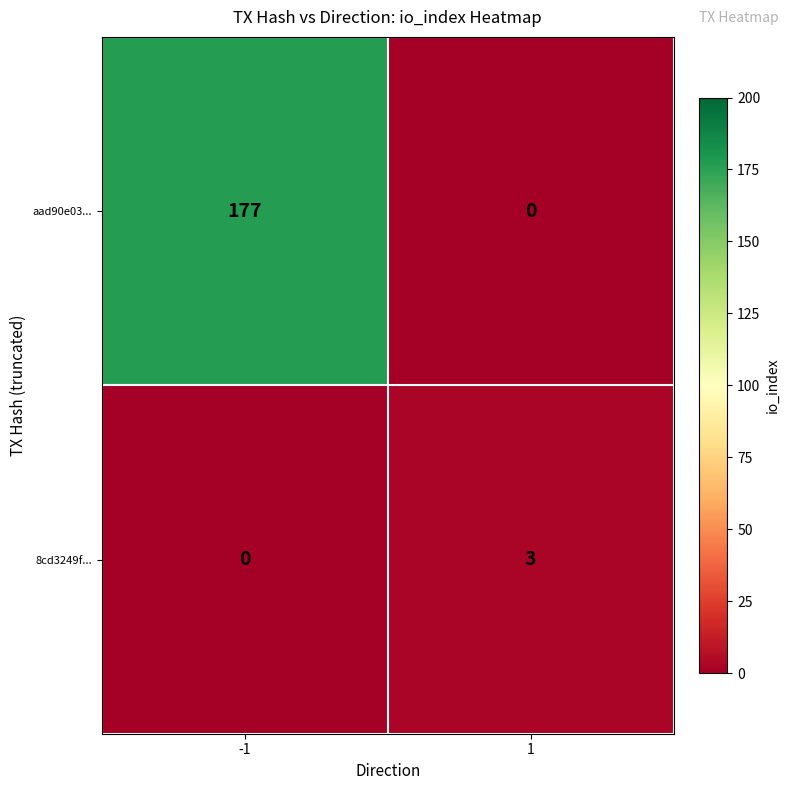

What is the difference between the 8cd3249f... values at 1 and -1?

3